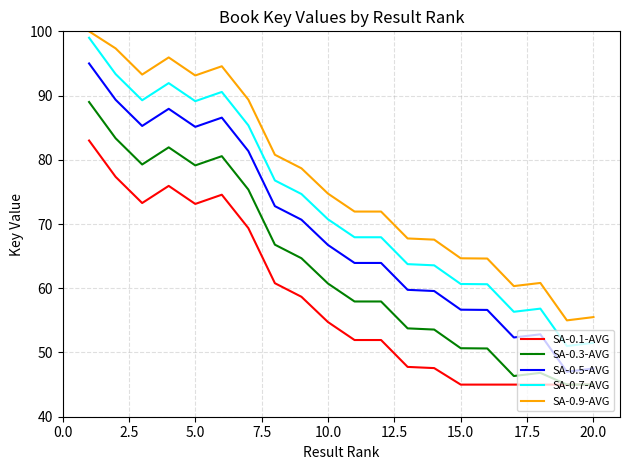

Rank the series by their average value, from lowest to highest.

SA-0.1-AVG, SA-0.3-AVG, SA-0.5-AVG, SA-0.7-AVG, SA-0.9-AVG